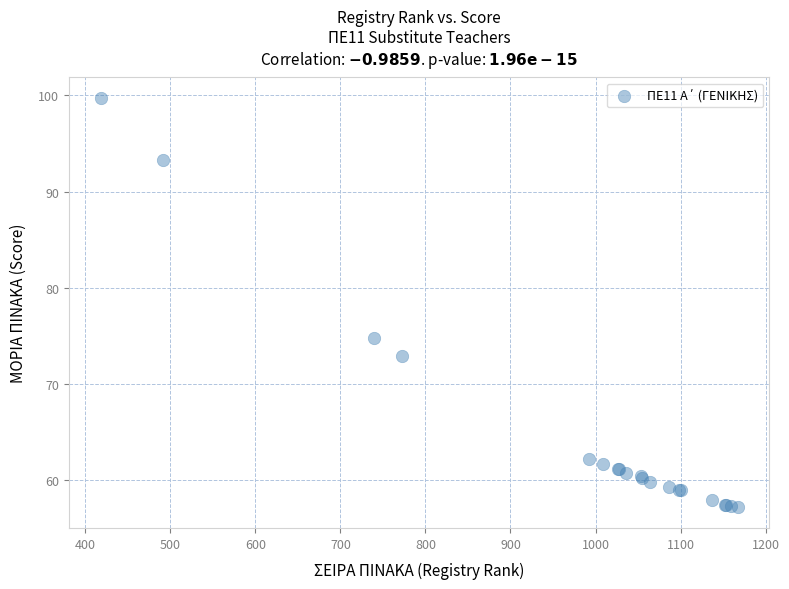

What Y value in the scatter plot is closest to 78?

74.8